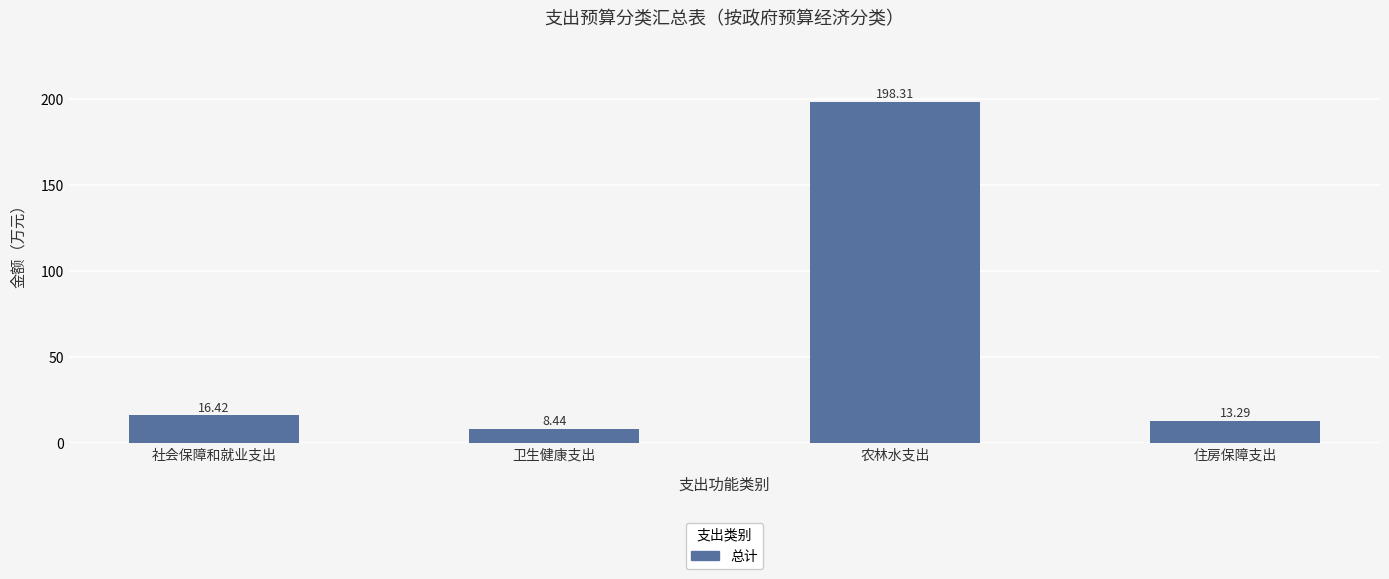

What is the sum of the values at 社会保障和就业支出 and 住房保障支出?

29.7